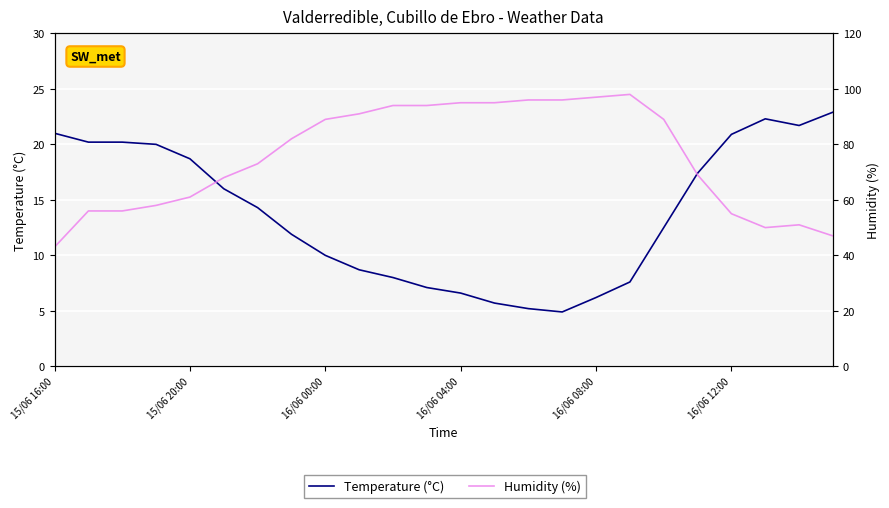

At which label does Humidity (%) reach its minimum?

15/06 16:00